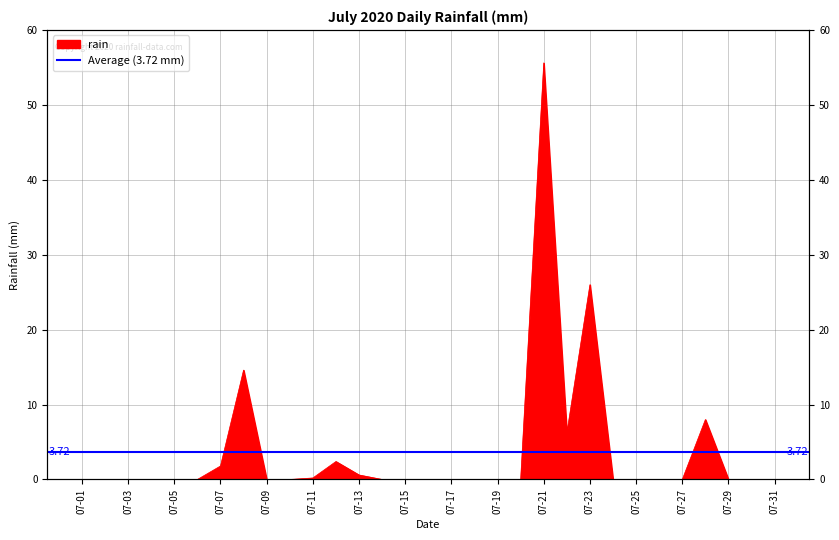

The value at 07-09 is -21.5. True or false?

False